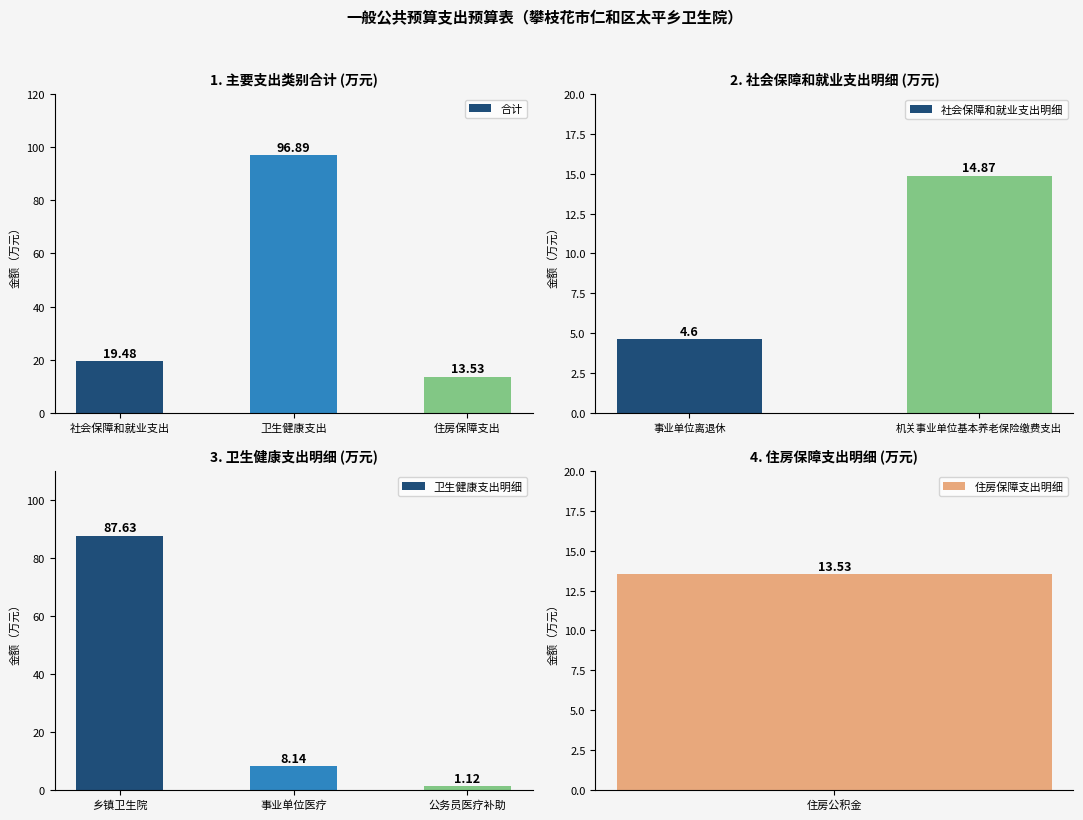

Count the number of values greater than 19.

2